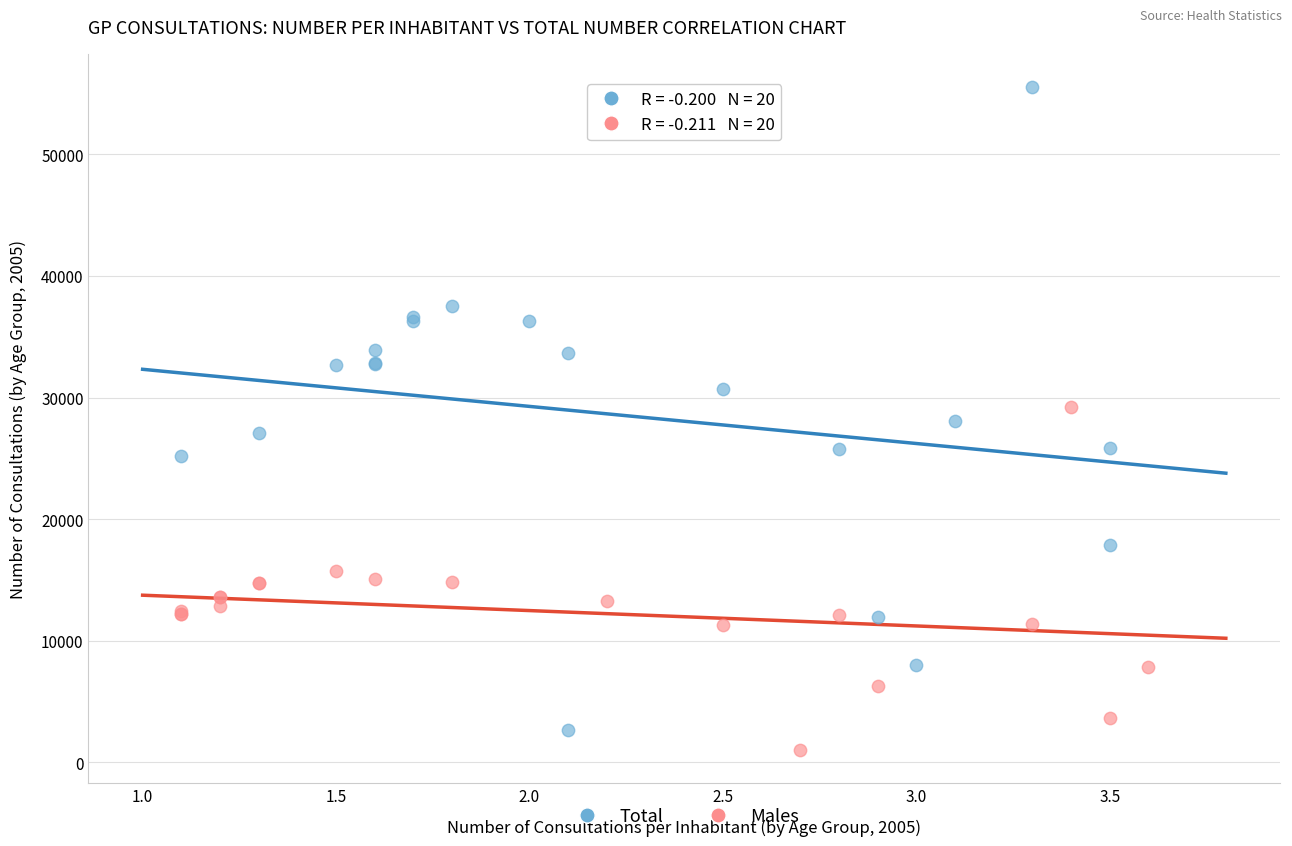

Which series reaches the maximum Y coordinate?

Total